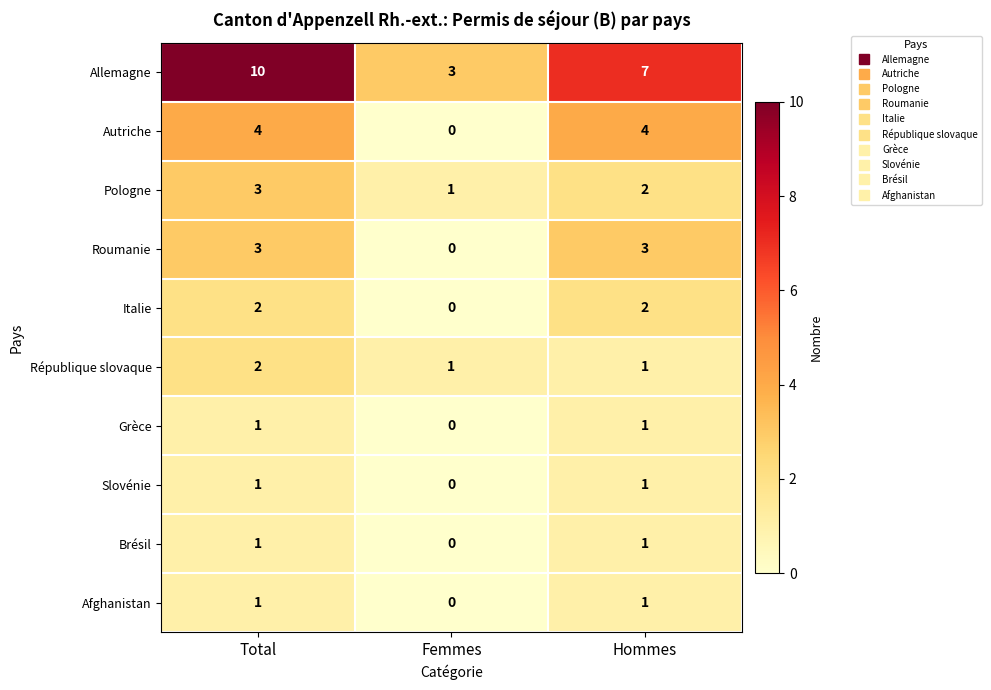

Which series has the largest total across all categories?

Allemagne